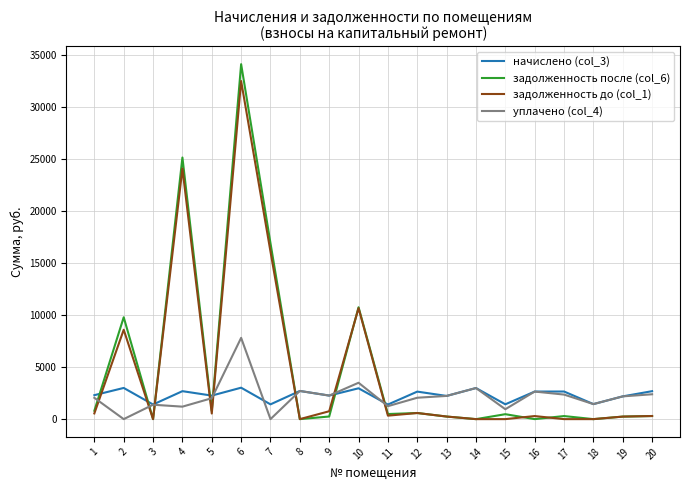

List the series in order of their peak value, highest first.

задолженность после (col_6), задолженность до (col_1), уплачено (col_4), начислено (col_3)